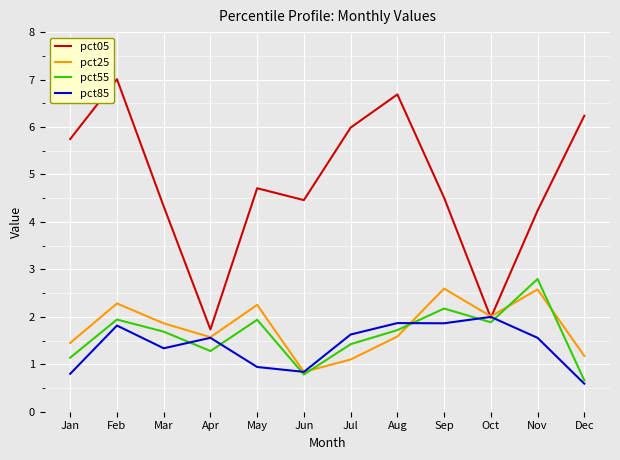

What are all the series names shown in the legend?

pct05, pct25, pct55, pct85